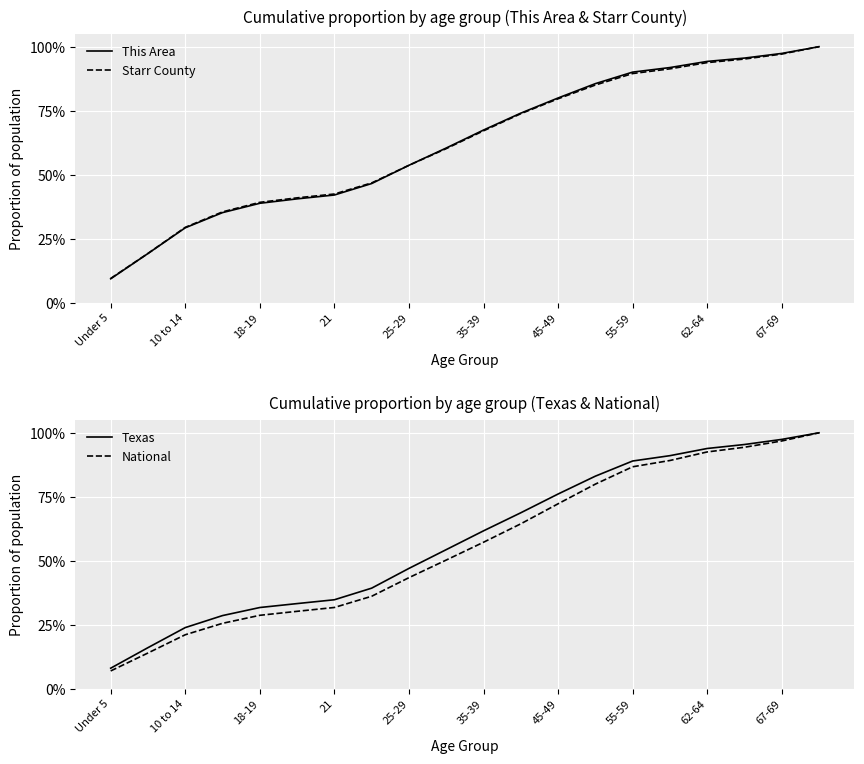

True or false: Starr County has a value of 67.1 at 35-39.

True